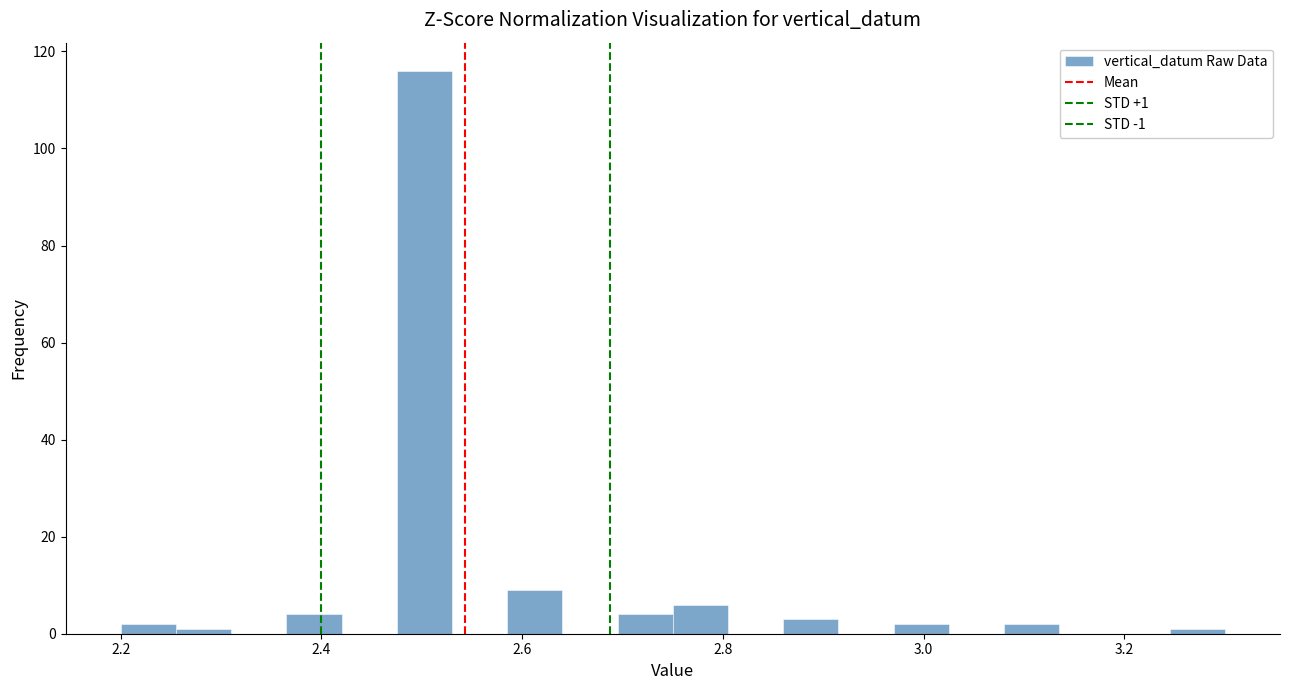

Read against the x-axis, roughly where is the centre of the tallest bar?

2.50